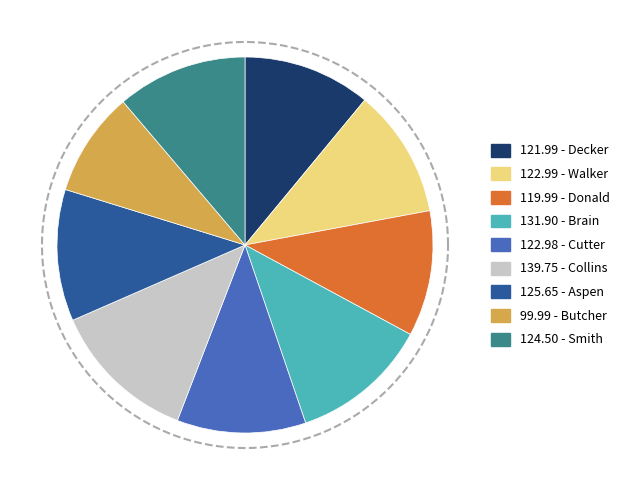

Approximately how many times larger is the value at Decker compared to Collins?

0.9